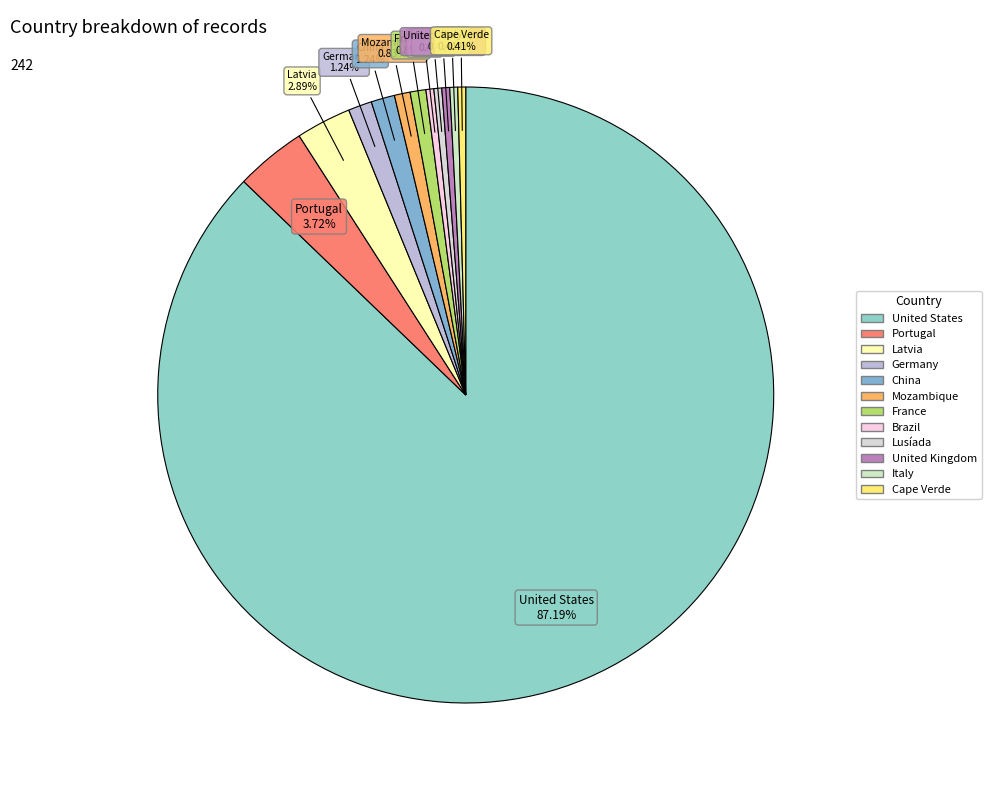

To the nearest percent, what is the difference between the Brazil and China slice percentages?

1%